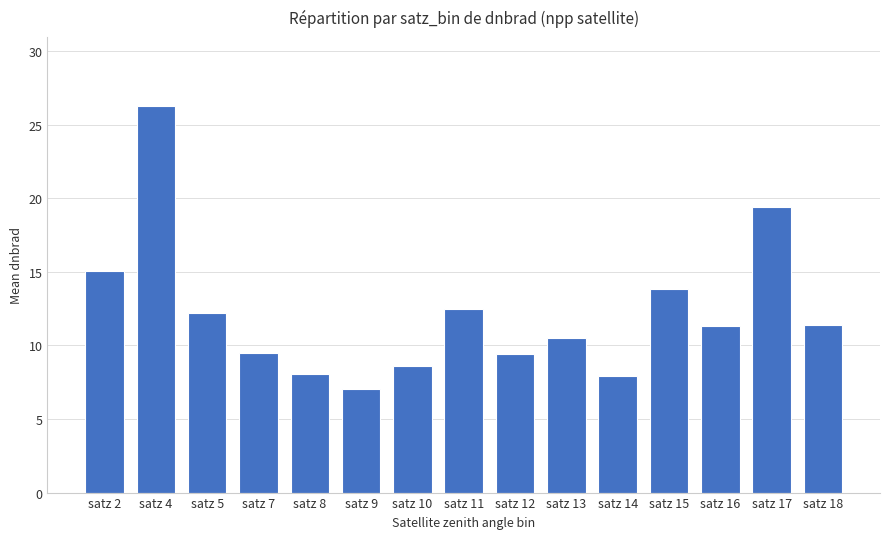

At which category does the chart reach its peak across all series?

satz 4